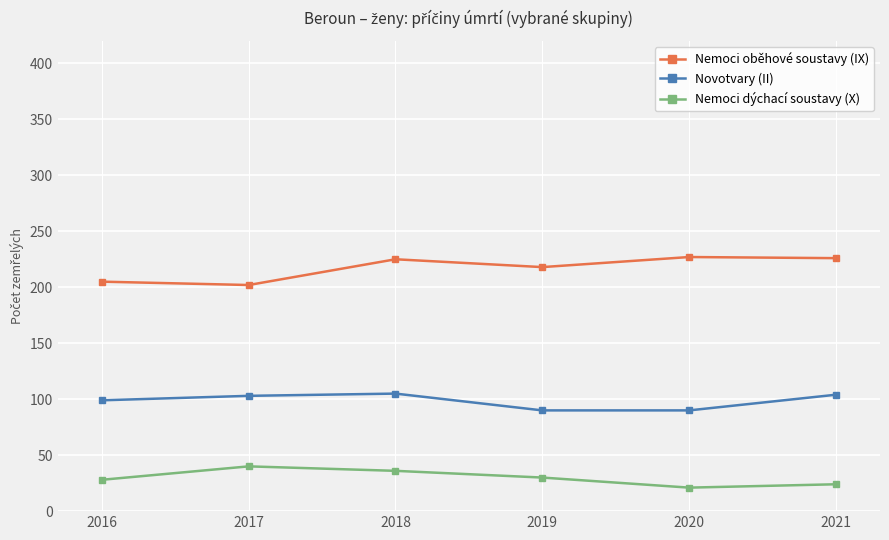

At which label is Novotvary (II) closest to 97?

2016